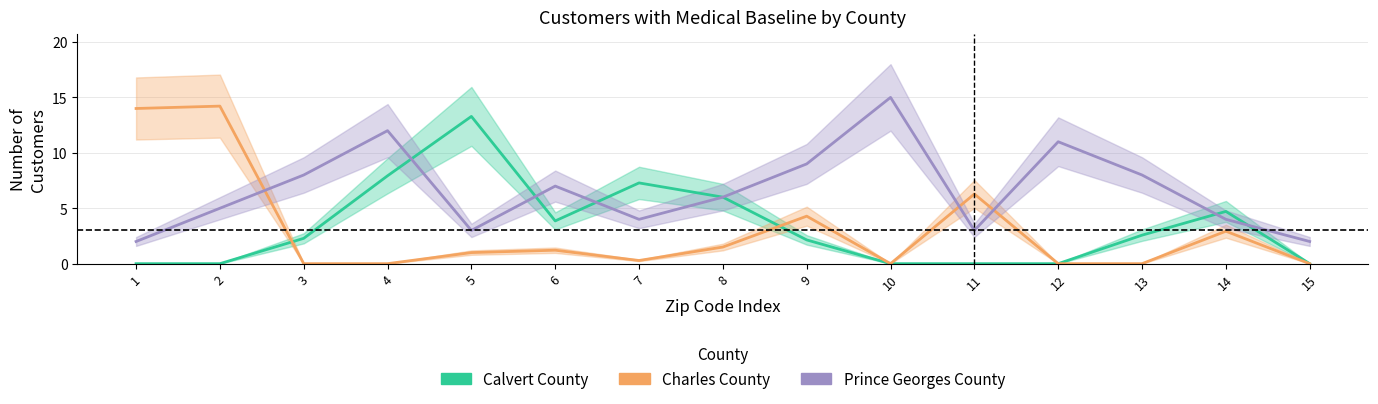

How many series are shown in this chart?

3